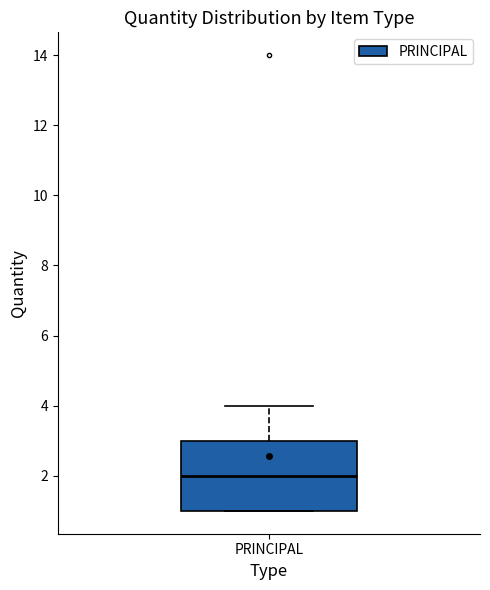

Transcribe this box plot: give where the median line is, the range the box spans, and where the two whiskers end, as read against the y-axis. The values are not printed on the chart, so give them approximately, as read against the axis.

median 2, box 1 to 3, whiskers 1 to 4